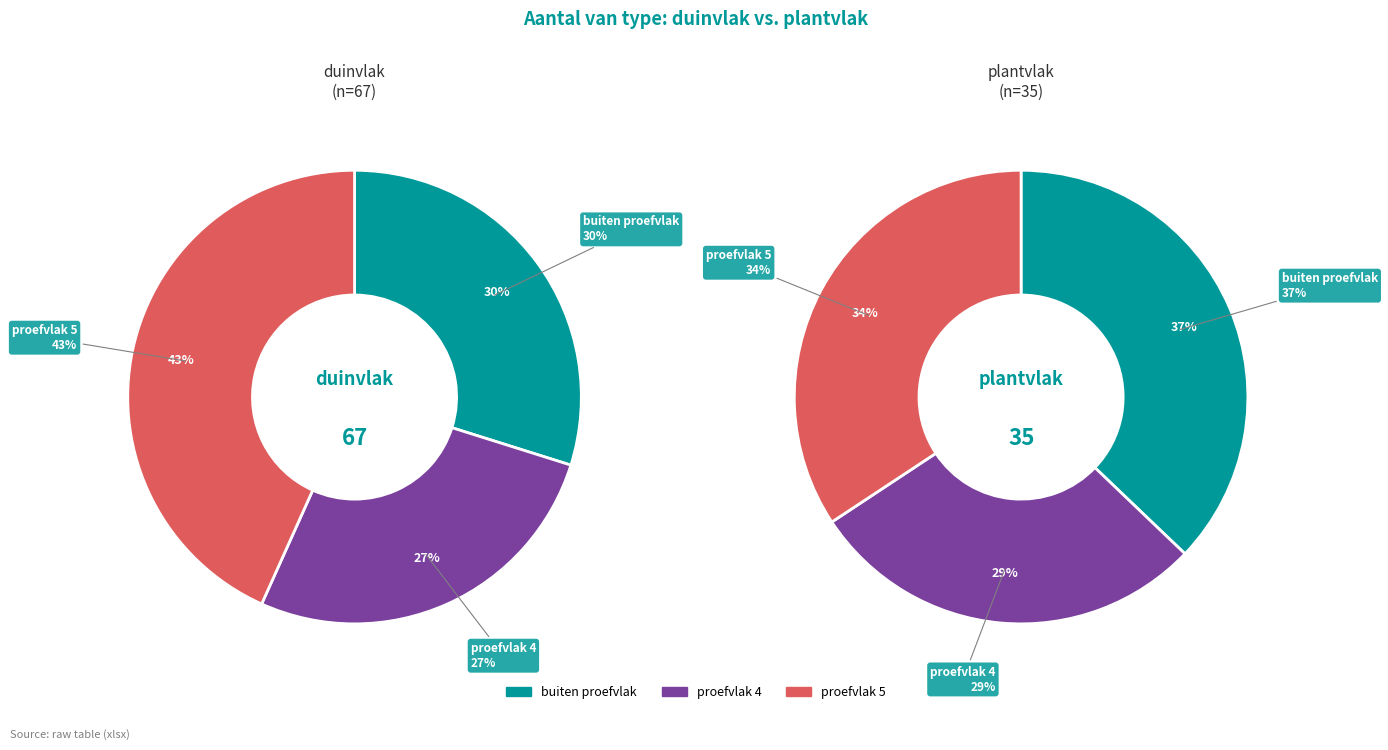

Is it true that Eindtotaal is 64% of the pie?

False